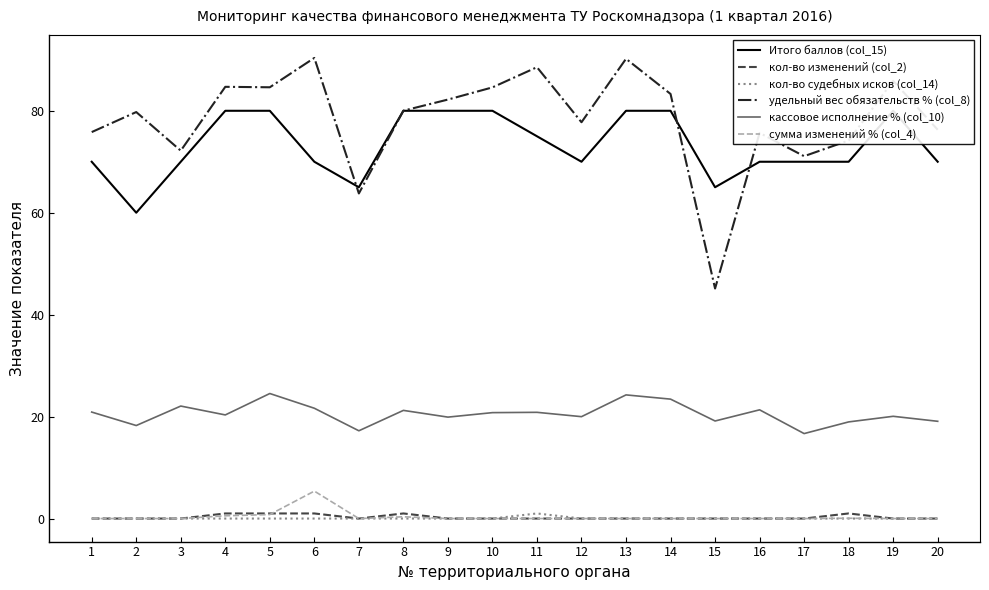

What are all the series names shown in the legend?

Итого баллов (col_15), кол-во изменений (col_2), кол-во судебных исков (col_14), удельный вес обязательств % (col_8), кассовое исполнение % (col_10), сумма изменений % (col_4)